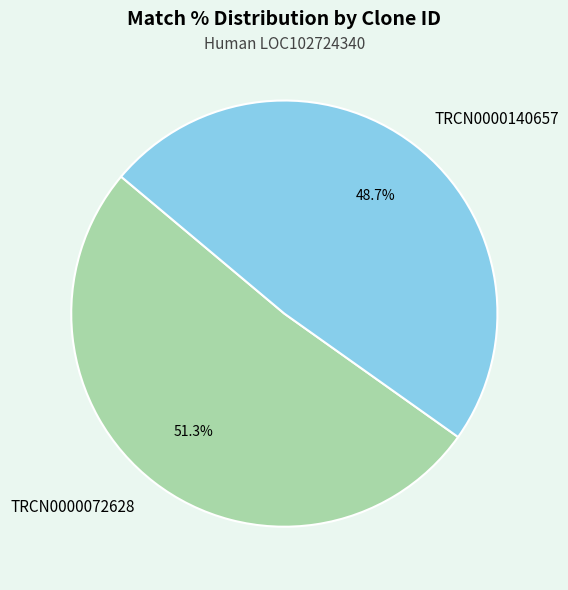

Count the number of slices in the pie.

2